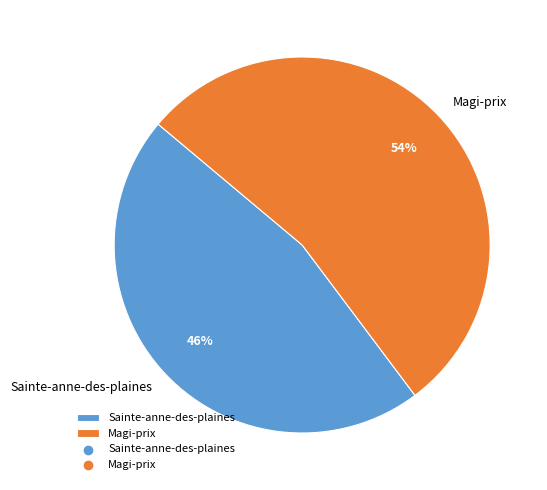

How many segments does this pie chart have?

2